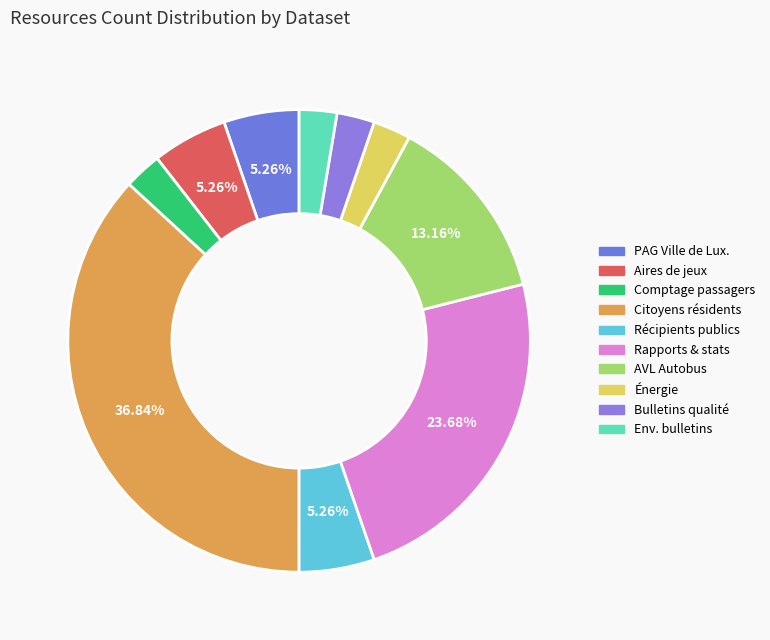

Which category has the biggest portion of the pie?

Citoyens résidents